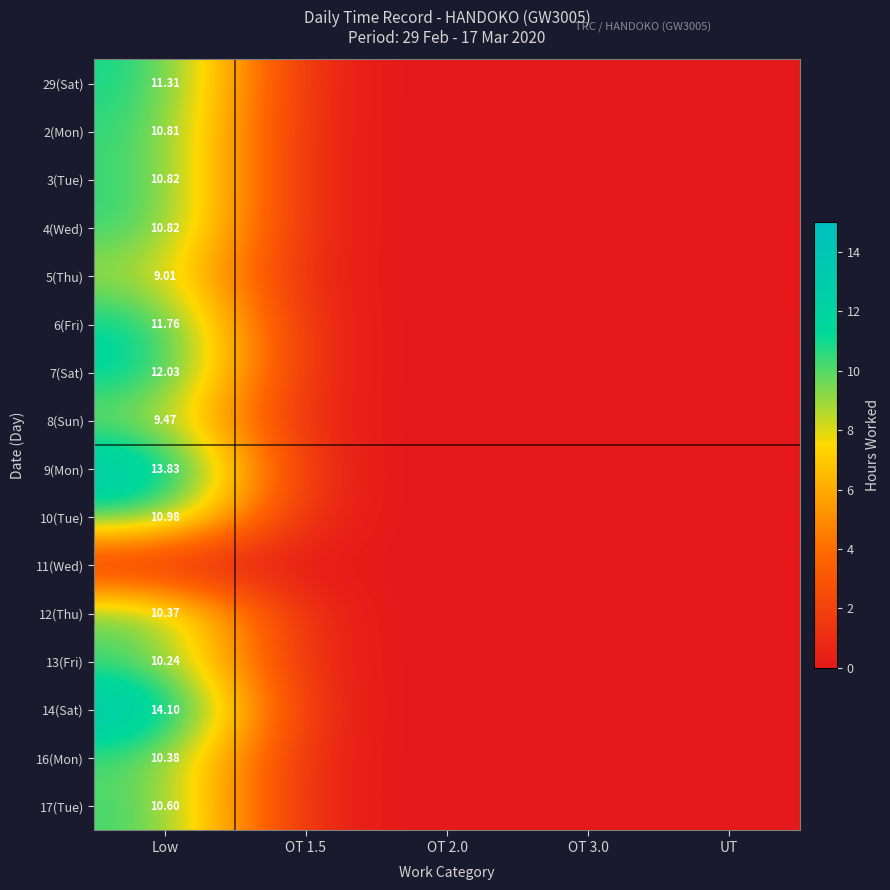

True or false: 4(Wed) has a value of 4.8 at OT 1.5.

False